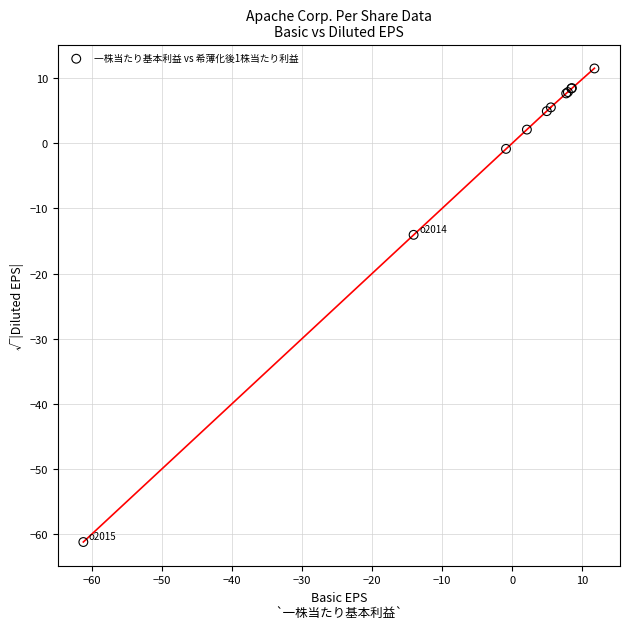

What Y value in the scatter plot is closest to -24?

-14.1